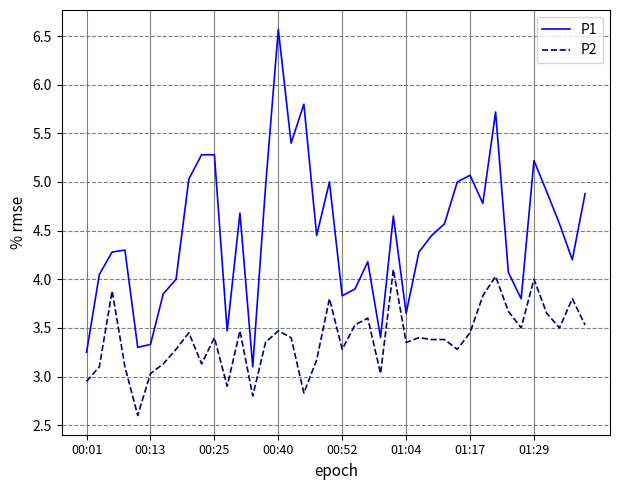

List the series in order of their overall mean, lowest first.

P2, P1